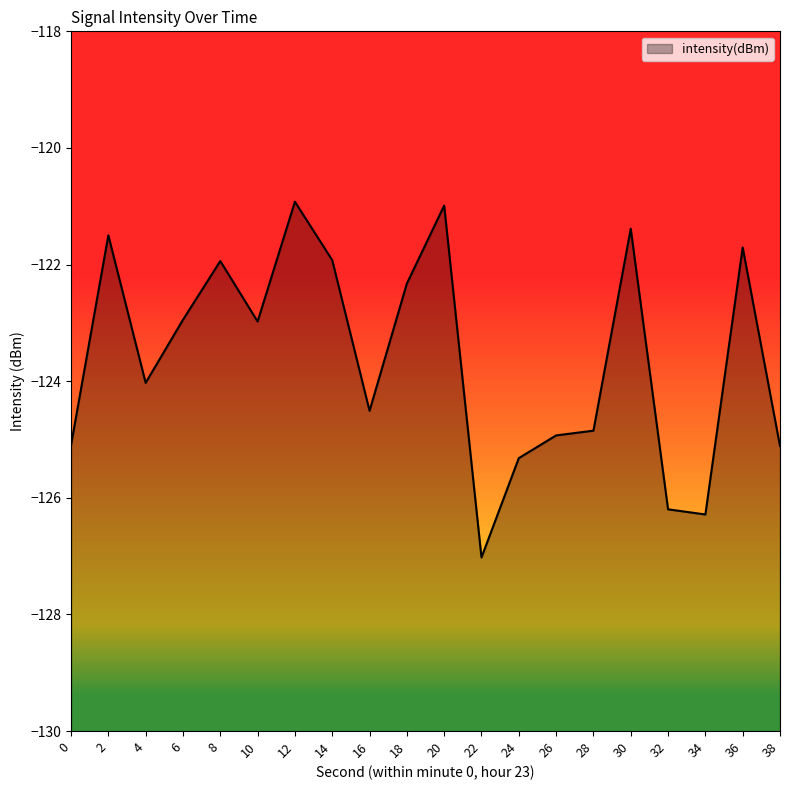

Does the chart display data point markers on the line(s)?

No